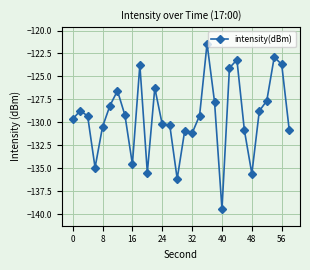

What is the value of the 15th point from the left?

-136.2